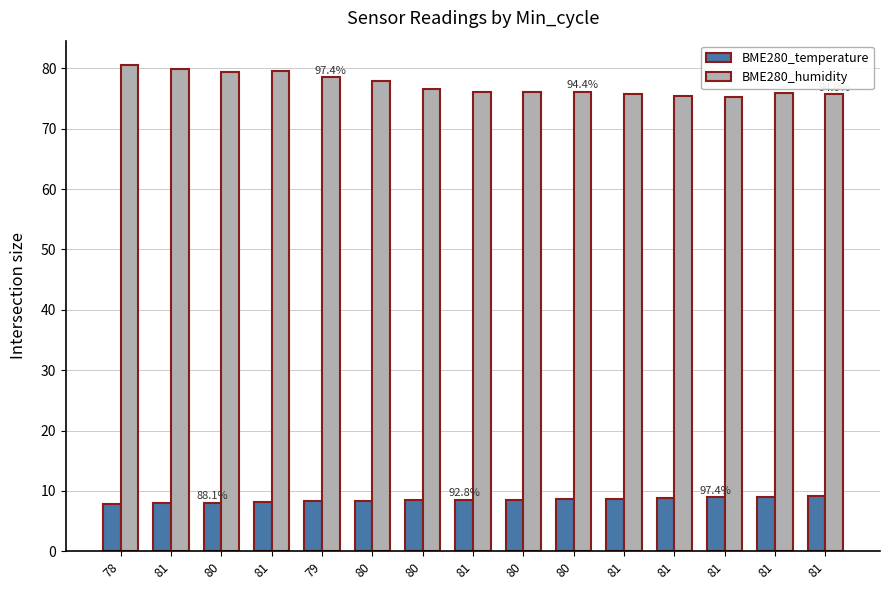

How many data points does each series have?

15